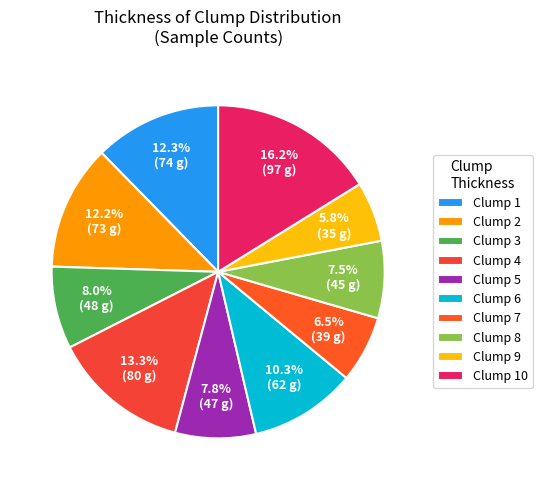

Which category has the smallest portion of the pie?

Clump 9